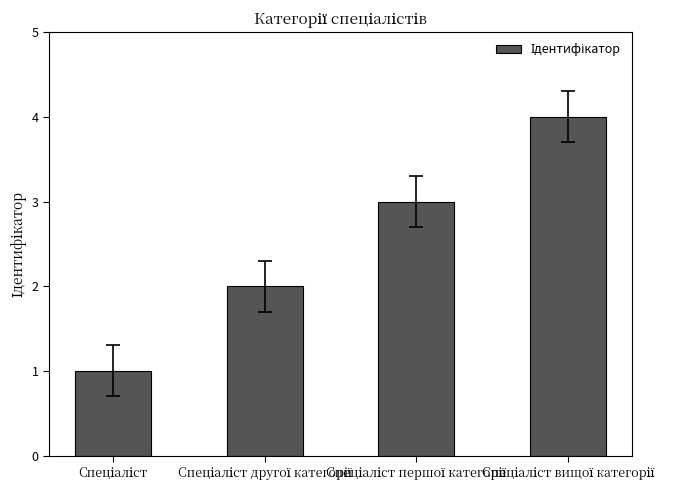

What is the maximum value shown in the chart?

4